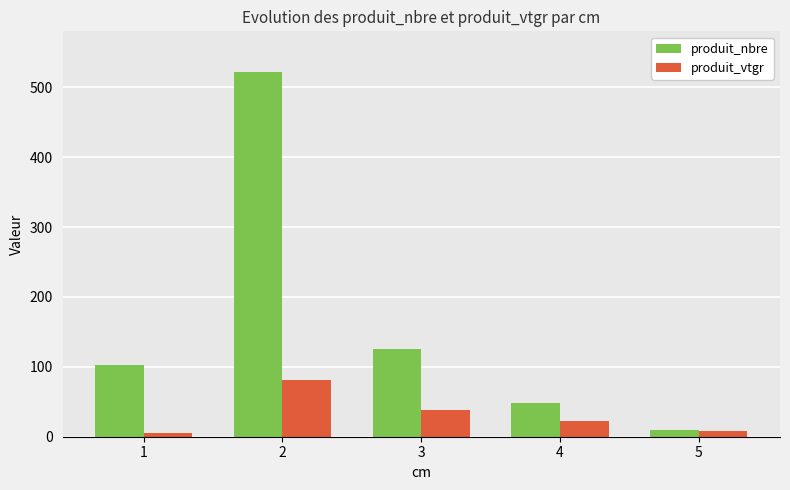

What is the approximate value of produit_nbre at 3?

125.0